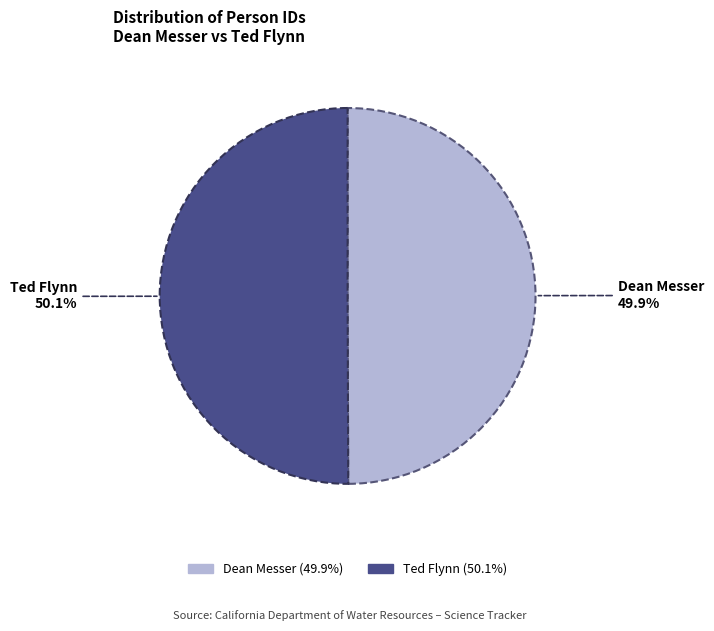

What is the total percentage of Ted Flynn and Dean Messer?

100.0%